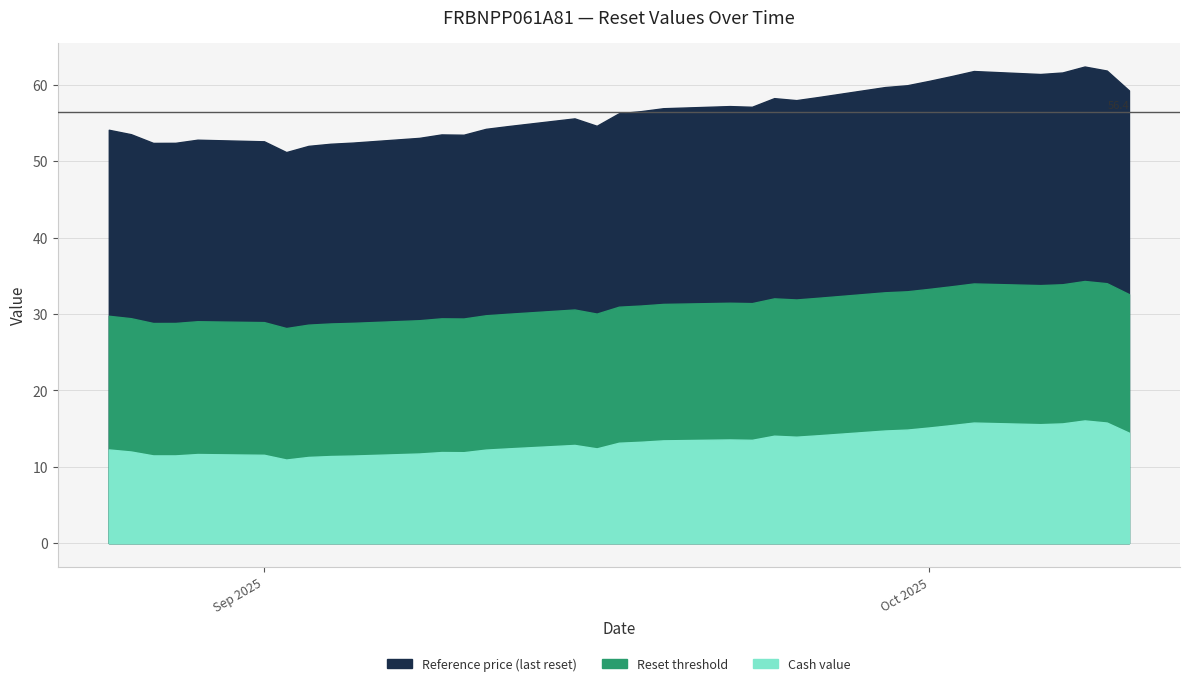

Is it true that Cash value equals 7.4 at 2025-10-01?

False